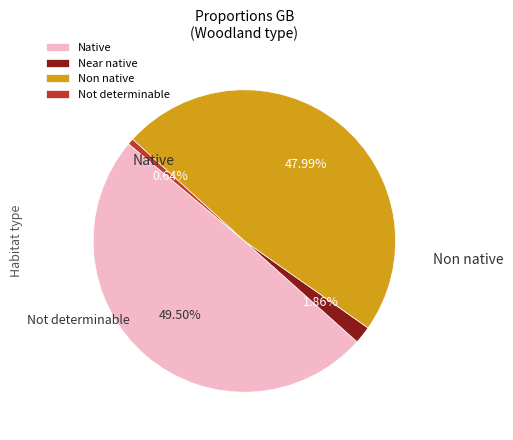

What is the largest slice in the pie chart?

Native